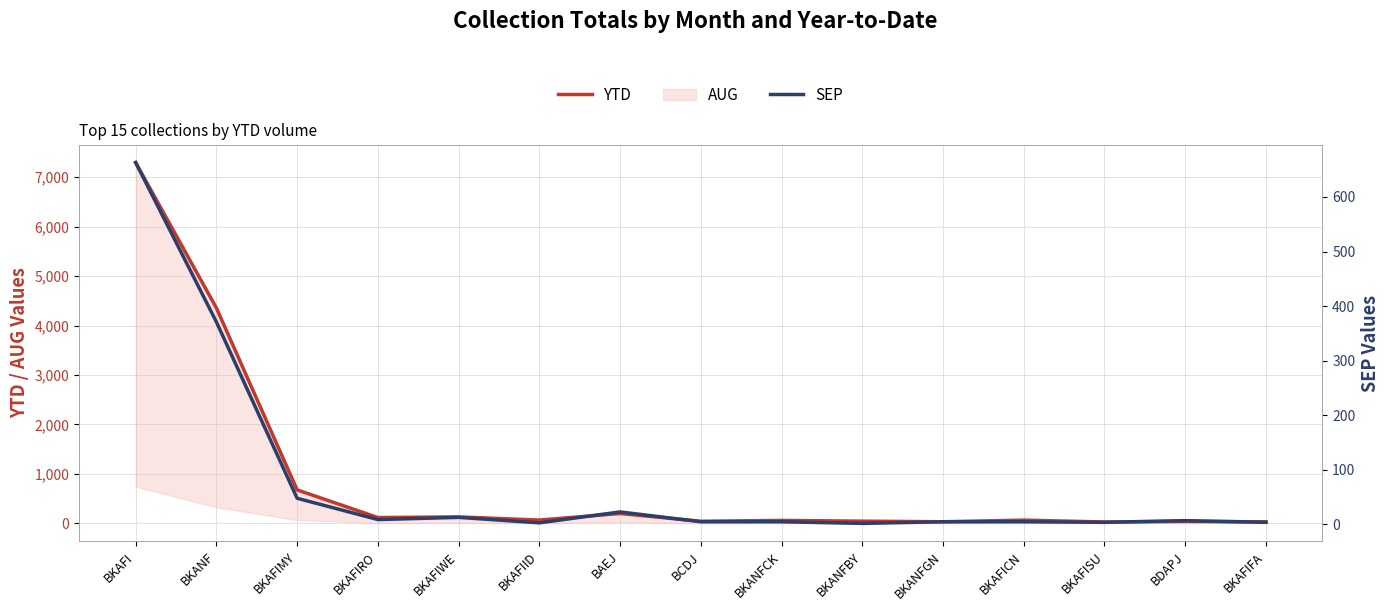

True or false: YTD and SEP intersect in this chart.

False